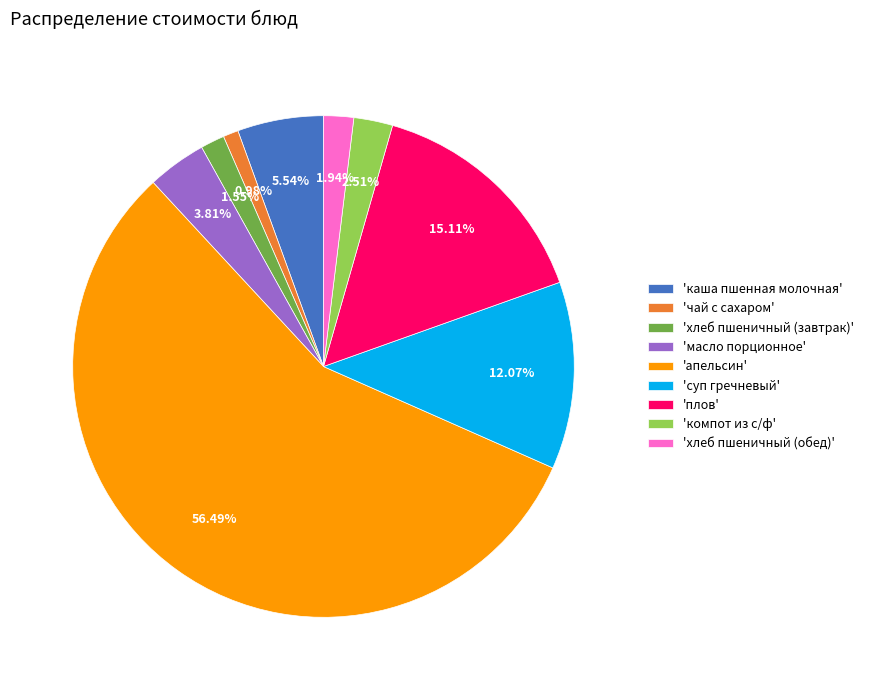

Is 'апельсин' the majority of the pie?

Yes